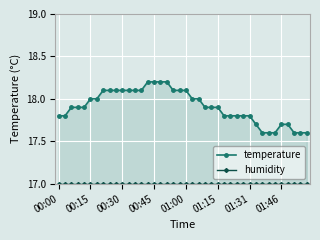

How many distinct data groups are displayed?

2